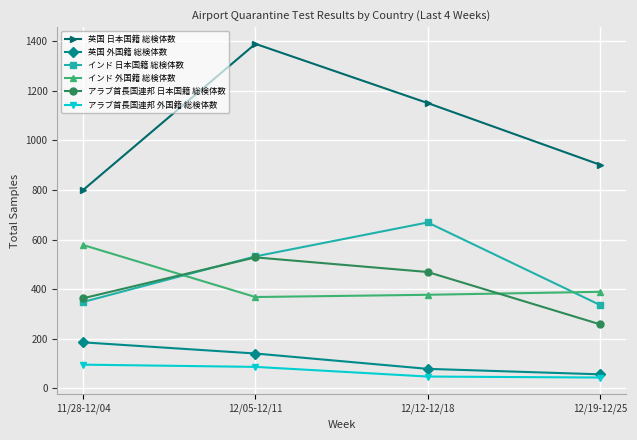

True or false: インド 日本国籍 総検体数 and アラブ首長国連邦 外国籍 総検体数 cross at least once.

False